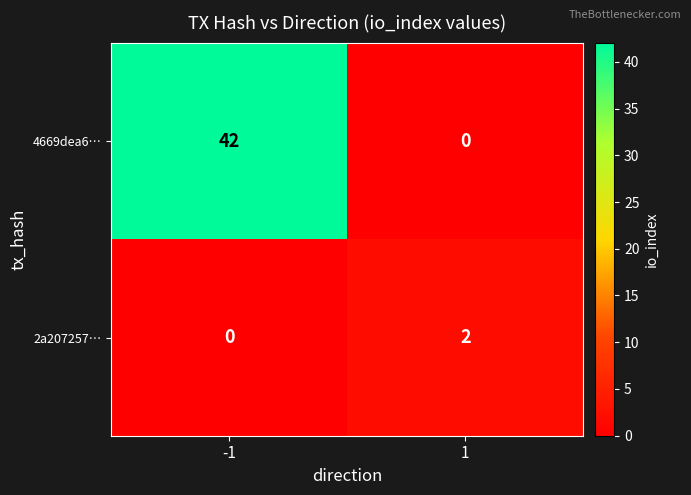

What is the difference between the 4669dea6… values at -1 and 1?

42